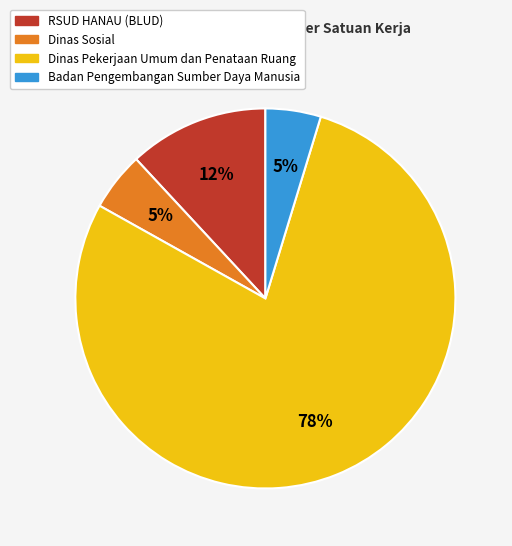

Does any single category account for the majority?

Yes